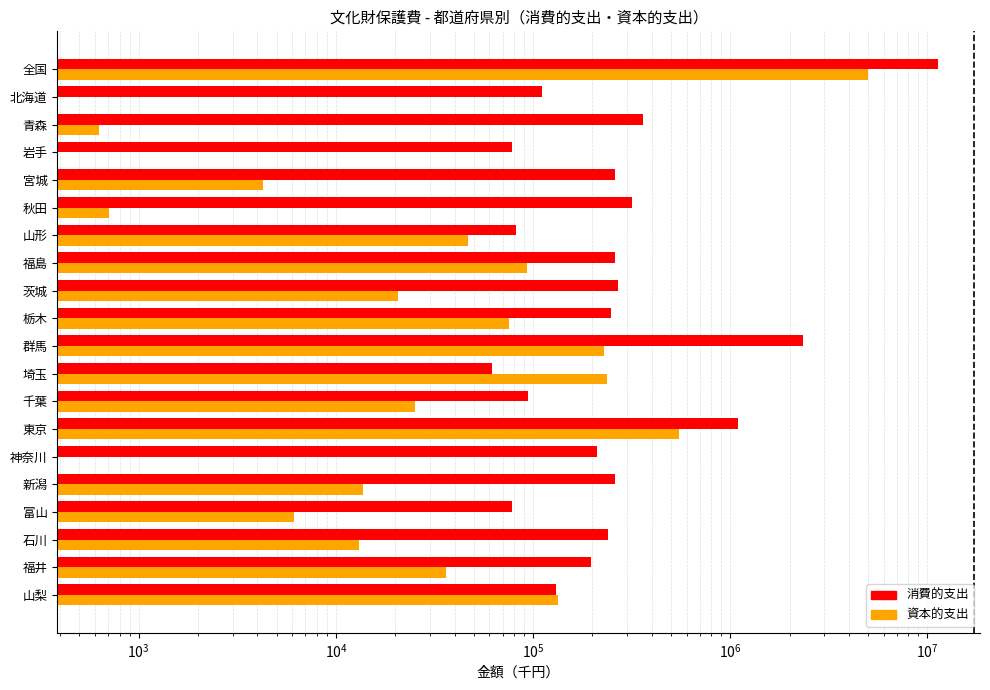

At how many categories does at least one series exceed 6569988?

1